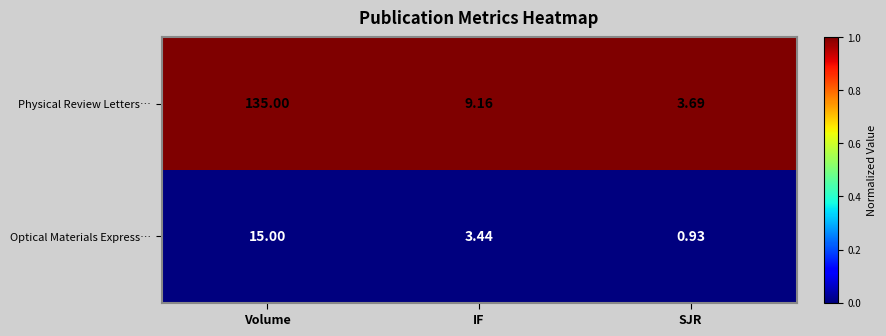

Which category has the highest value across all series?

Volume